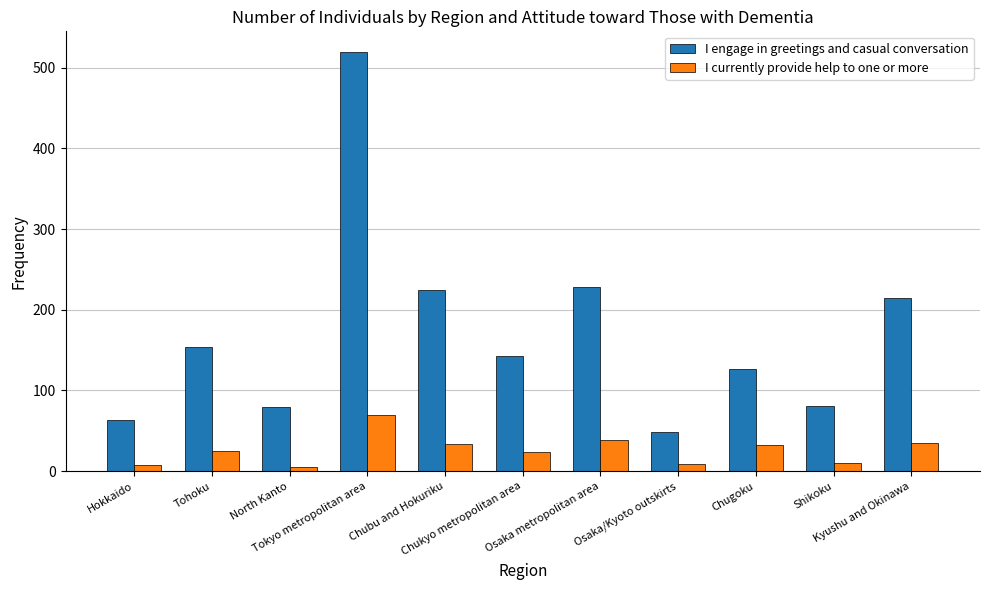

How many series are shown in this chart?

2